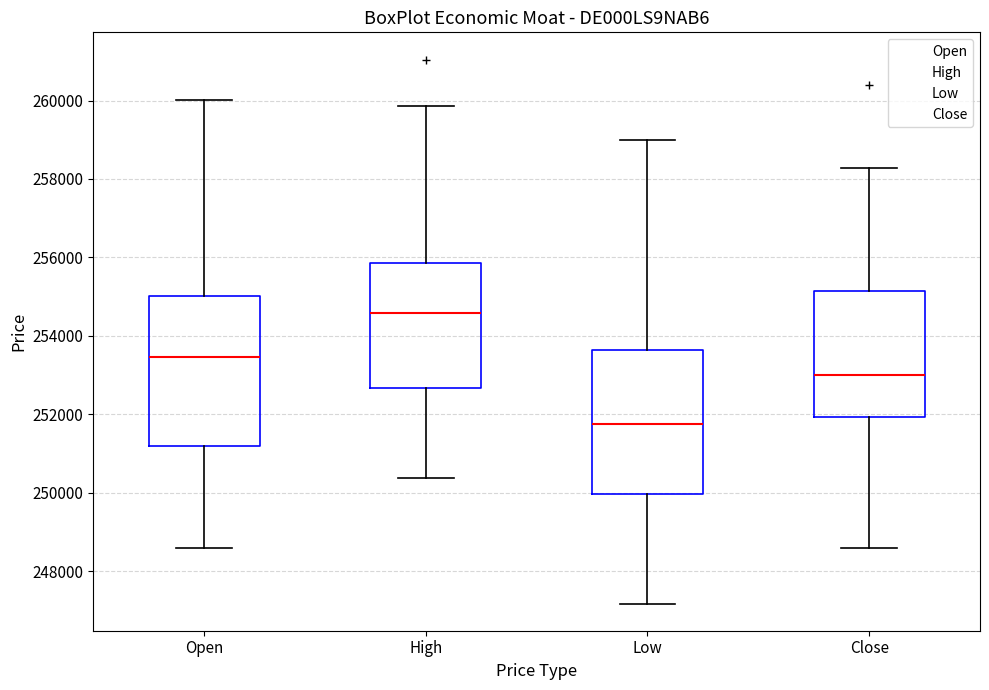

Reading left to right, transcribe this box plot: for each box, give where its median line is, the range the box spans, and where its two whiskers end, as read against the y-axis. The values are not printed on the chart, so give them approximately, as read against the axis.

Open: median 253400, box 251200 to 255000, whiskers 248600 to 260000
High: median 254600, box 252600 to 255800, whiskers 250400 to 259800
Low: median 251800, box 250000 to 253600, whiskers 247200 to 259000
Close: median 253000, box 252000 to 255200, whiskers 248600 to 258200